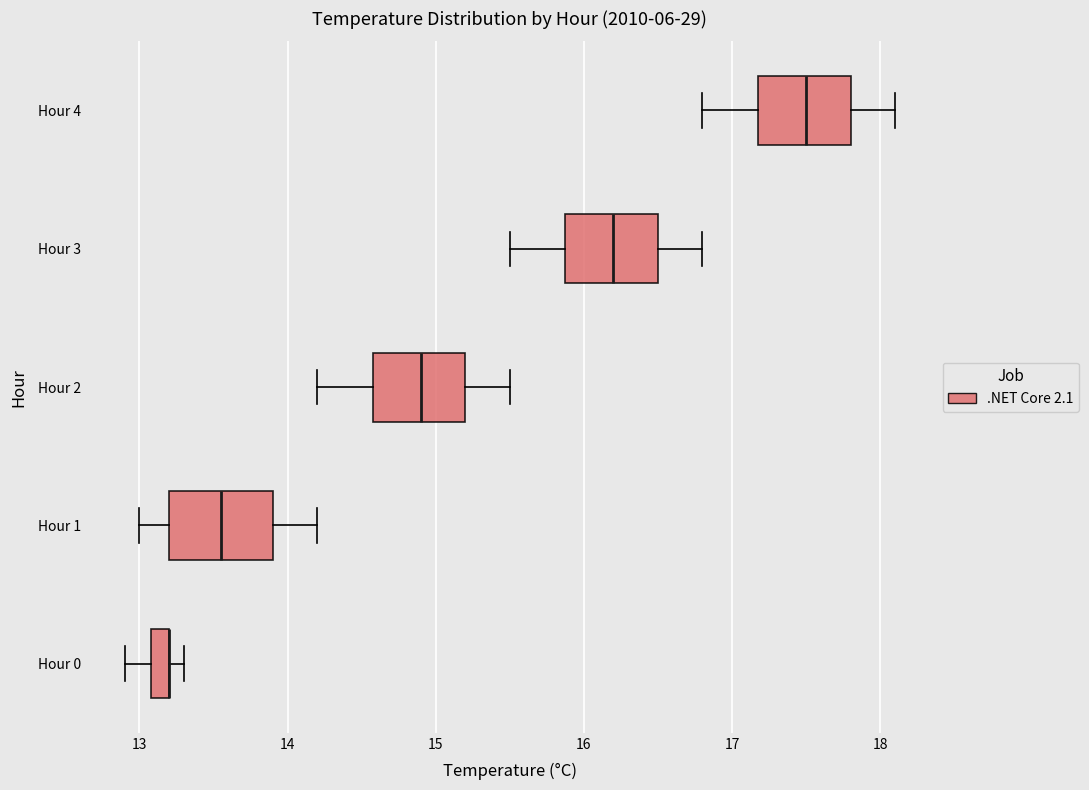

Where does the left whisker of the box for Hour 3 end on the x-axis? The values are not printed on the chart, so give them approximately, as read against the axis.

15.5